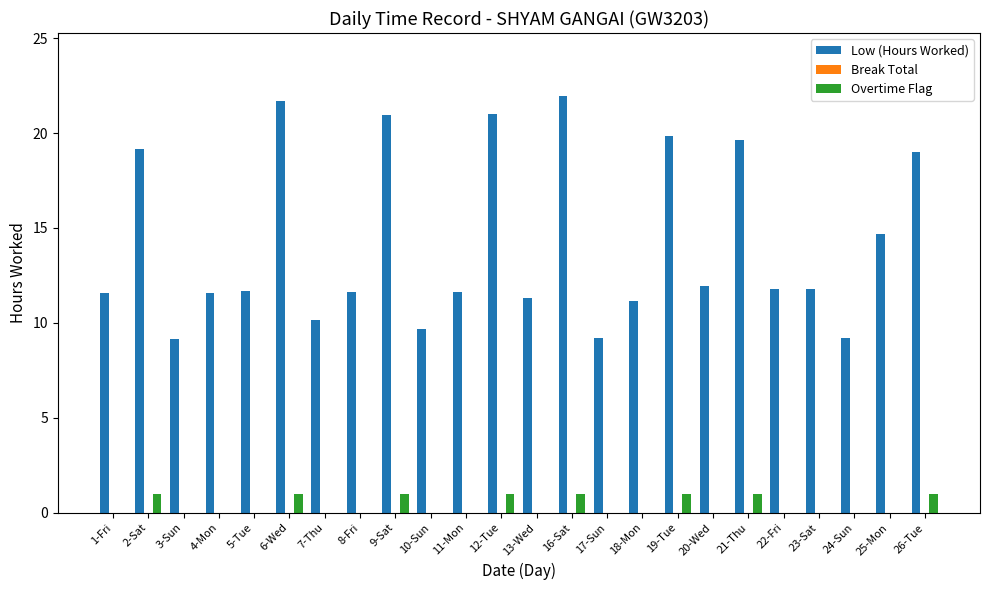

What is the sum of the Overtime Flag values at 9-Sat and 17-Sun?

1.0